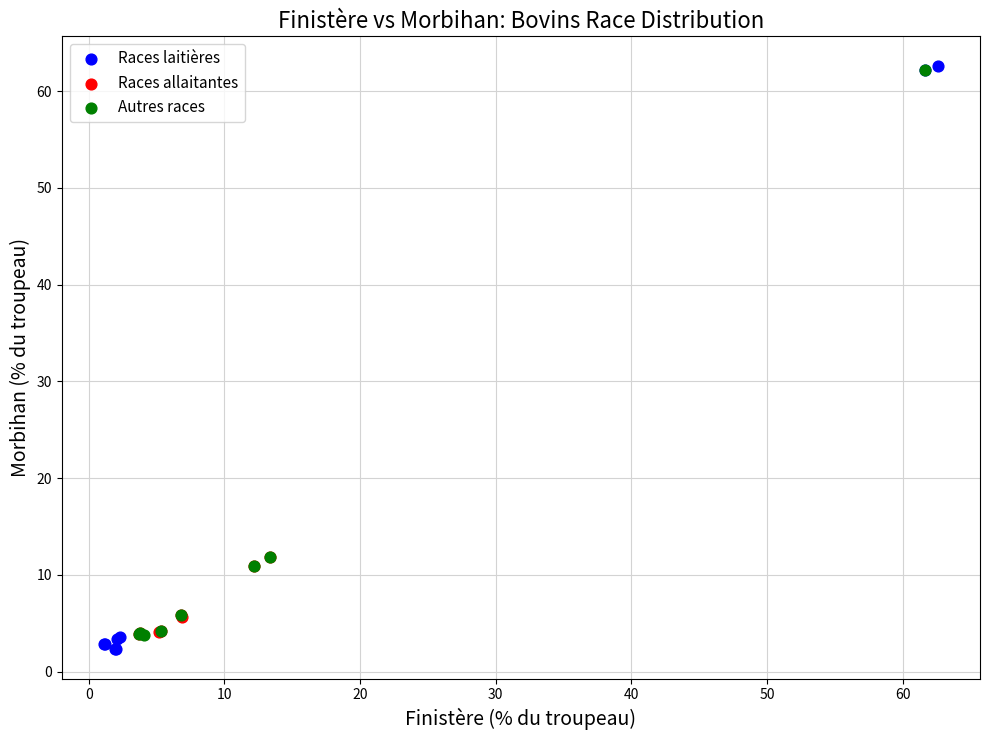

What are all the series names shown in the legend?

Races laitières, Races allaitantes, Autres races